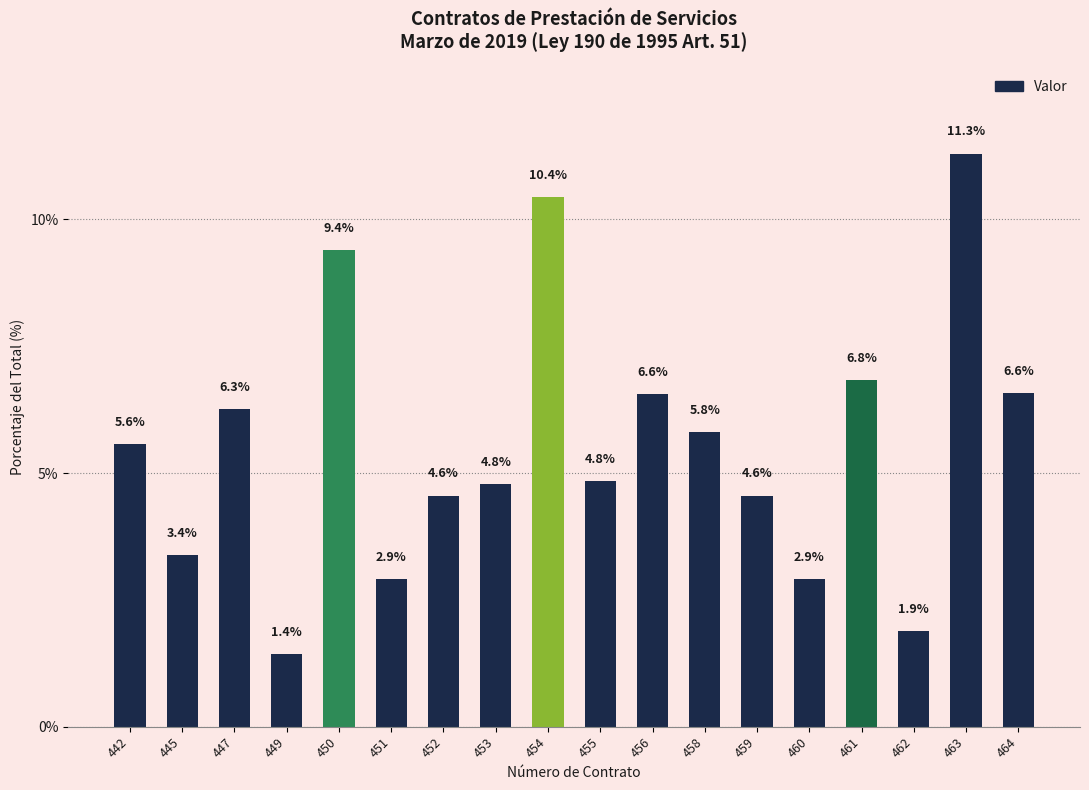

How many data points are less than 5?

9